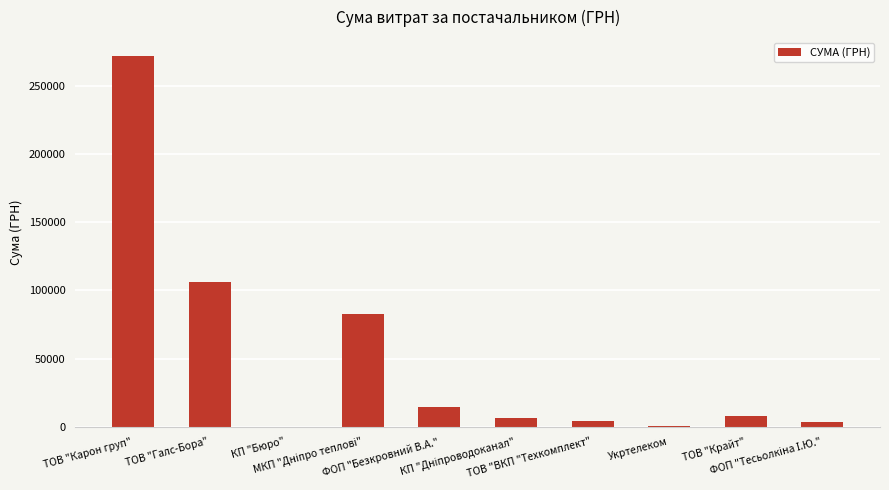

What is the maximum value shown in the chart?

272422.2